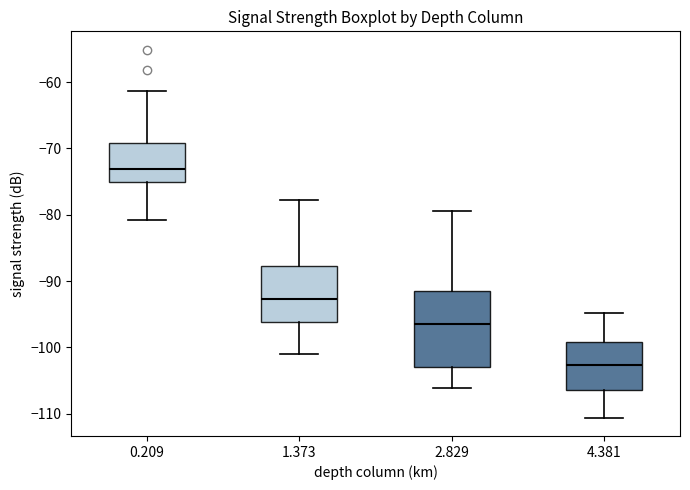

Which box has the highest median line?

0.209